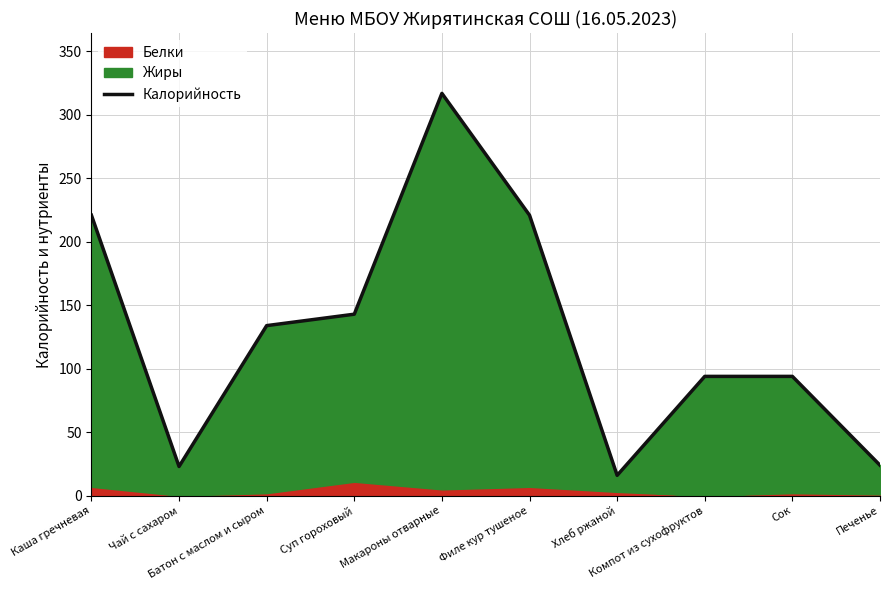

True or false: the data has more than 2 interior local peaks.

False